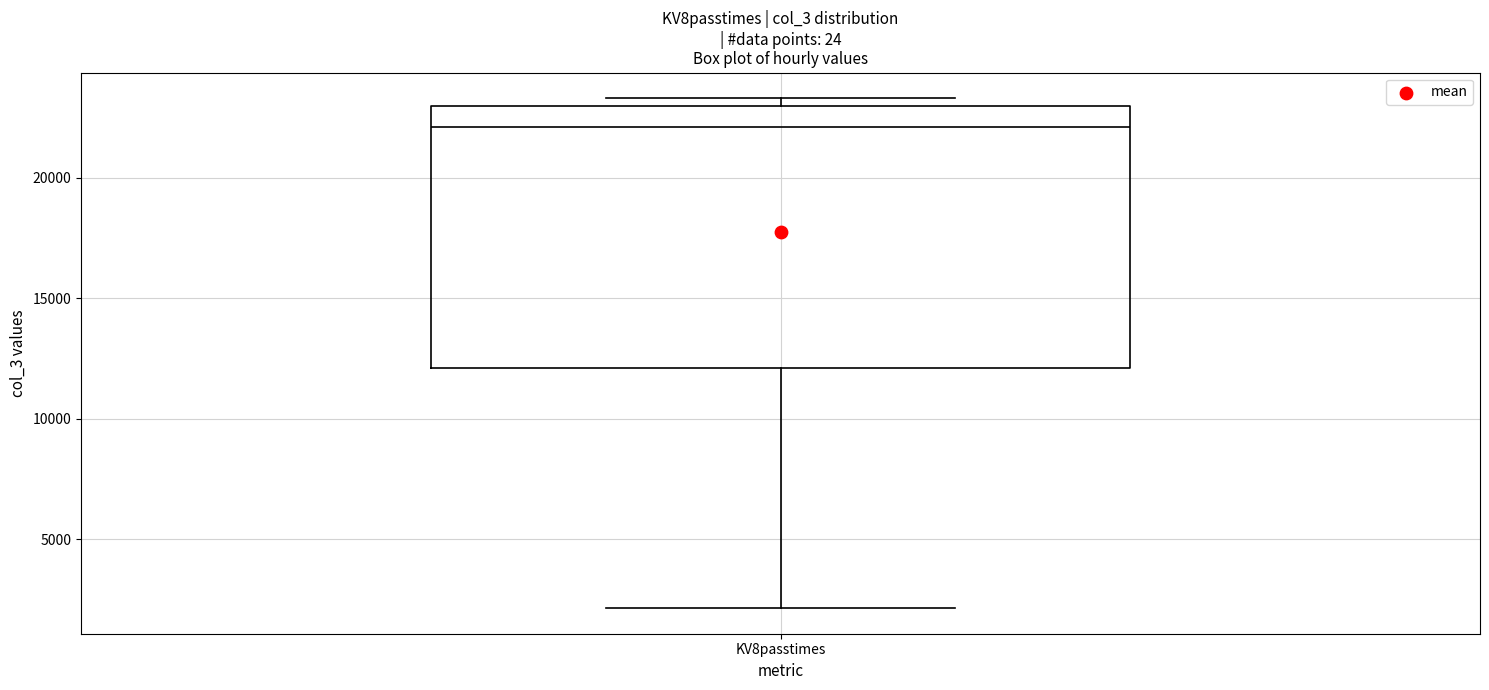

Transcribe this box plot: give where the median line is, the range the box spans, and where the two whiskers end, as read against the y-axis. The values are not printed on the chart, so give them approximately, as read against the axis.

median 22000, box 12000 to 23000, whiskers 2000 to 23500